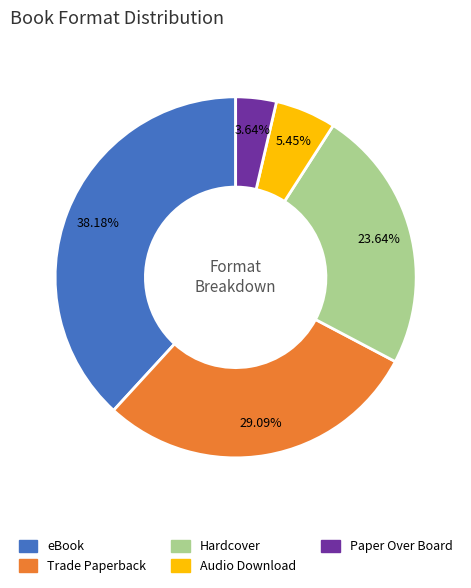

What percentage is the Hardcover slice, to the nearest percent?

24%